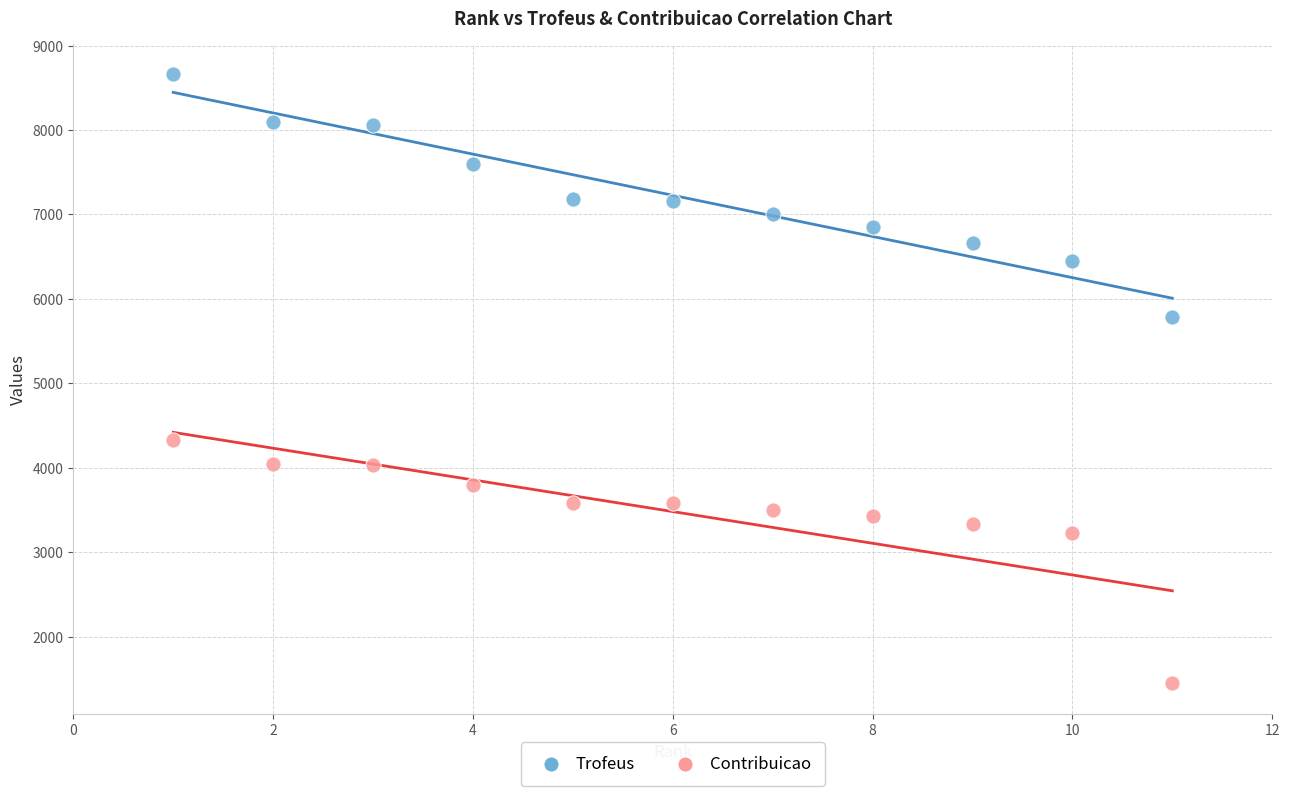

What is the X range (max minus min) for the scatter plot?

10